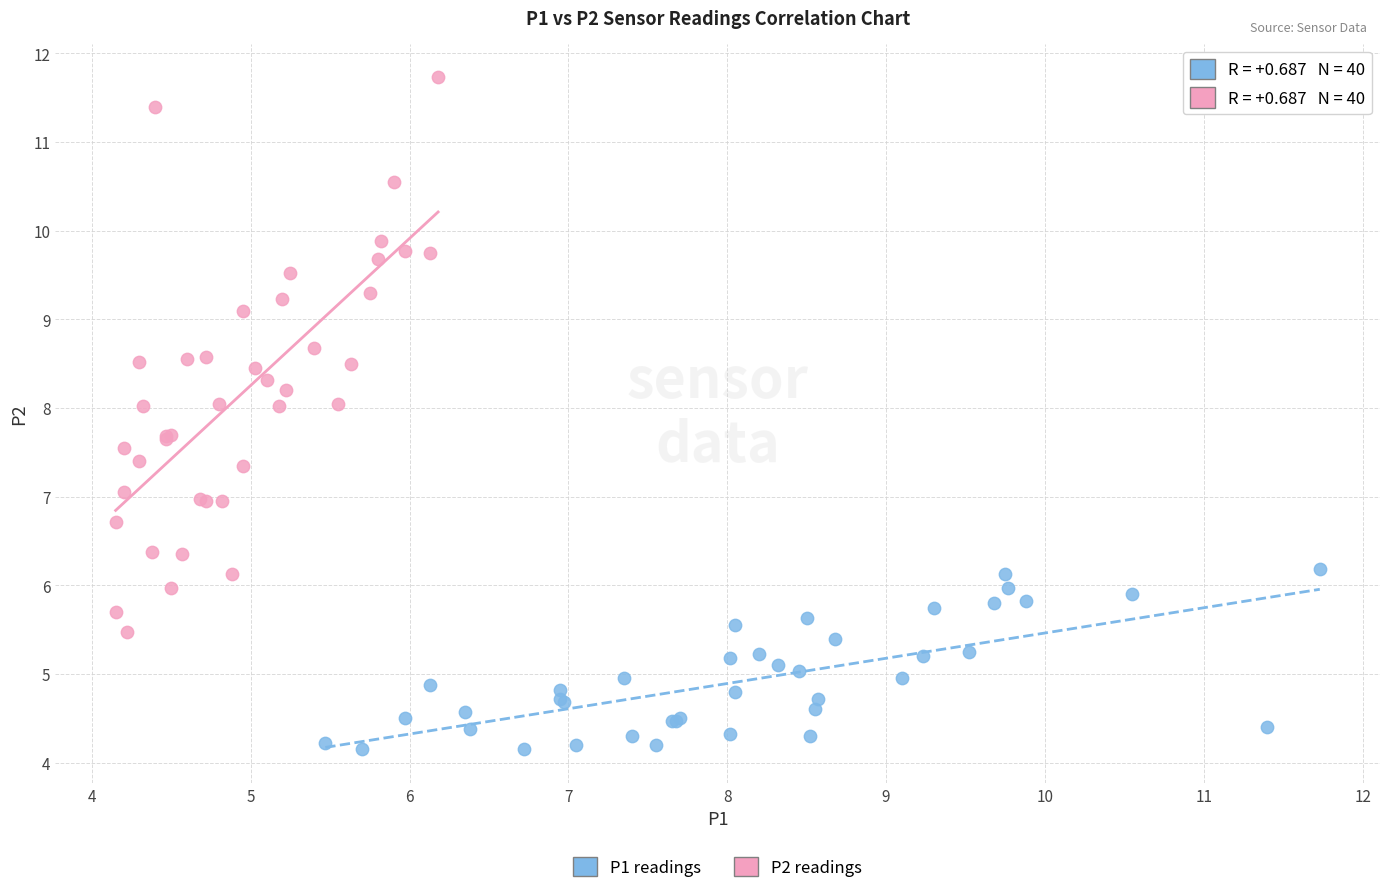

Which series reaches the minimum Y coordinate?

P1 readings